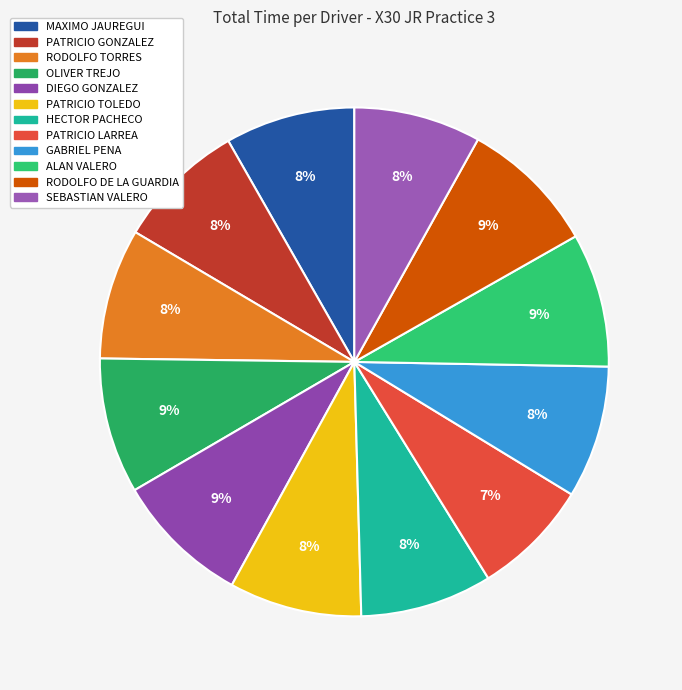

Which slice is the largest?

RODOLFO DE LA GUARDIA